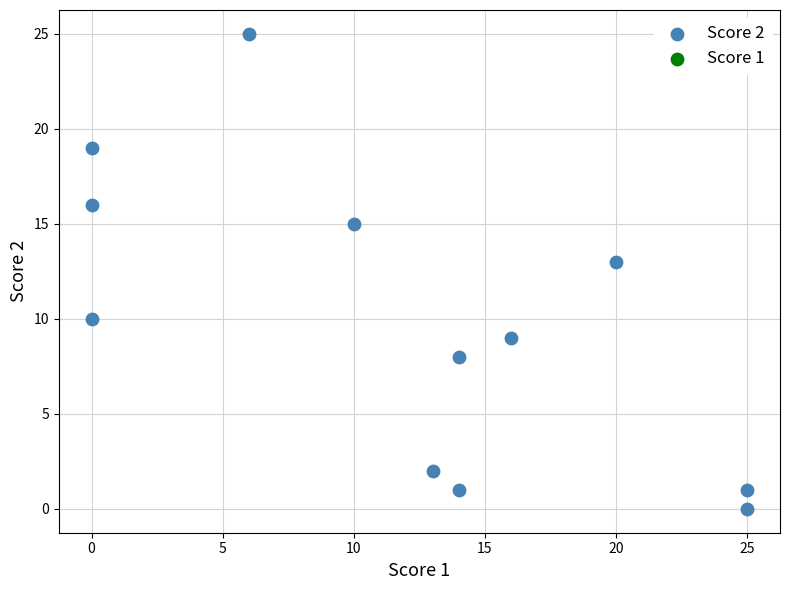

What is the average Y value?

10